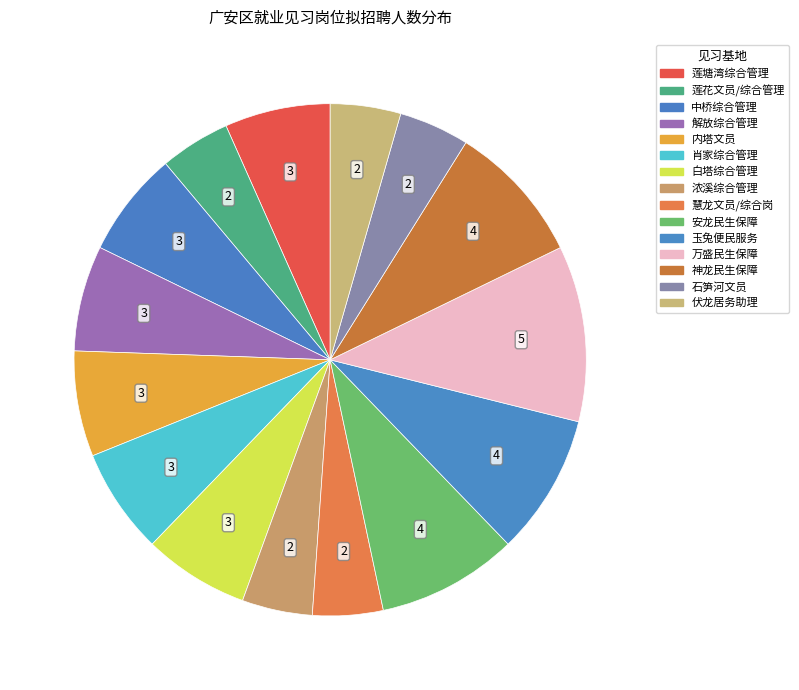

How many slices are in this pie chart?

15